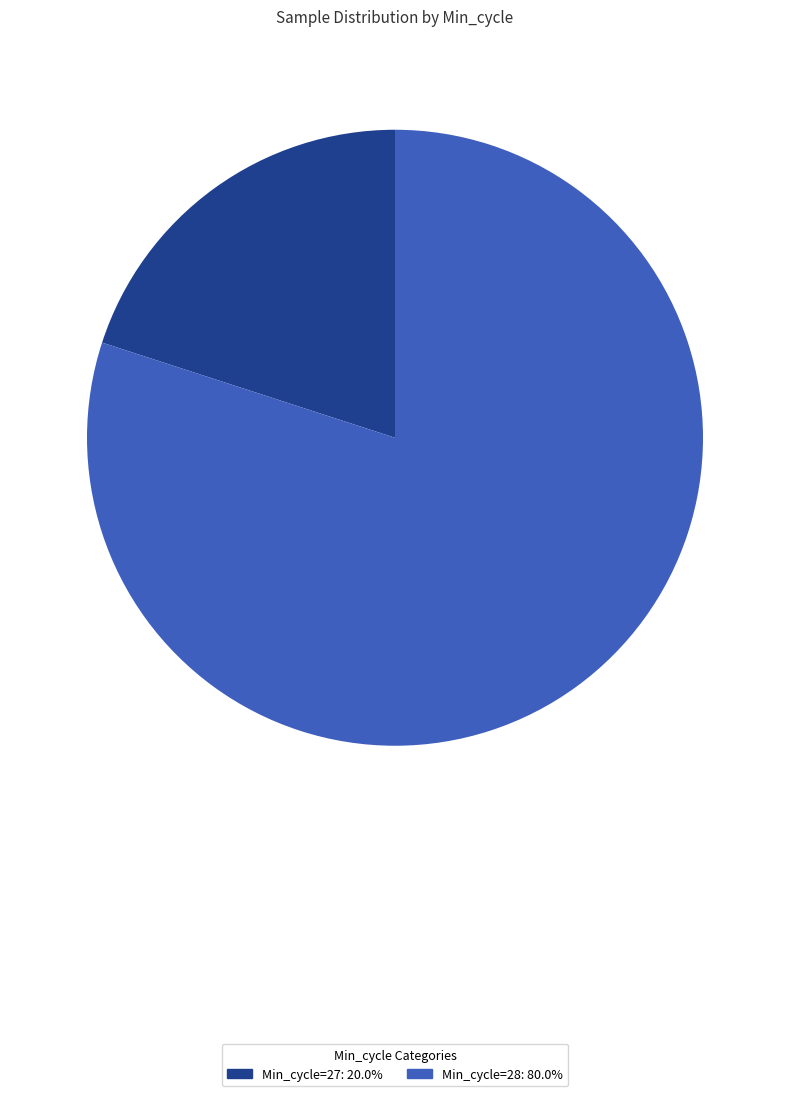

Does any single category account for the majority?

Yes